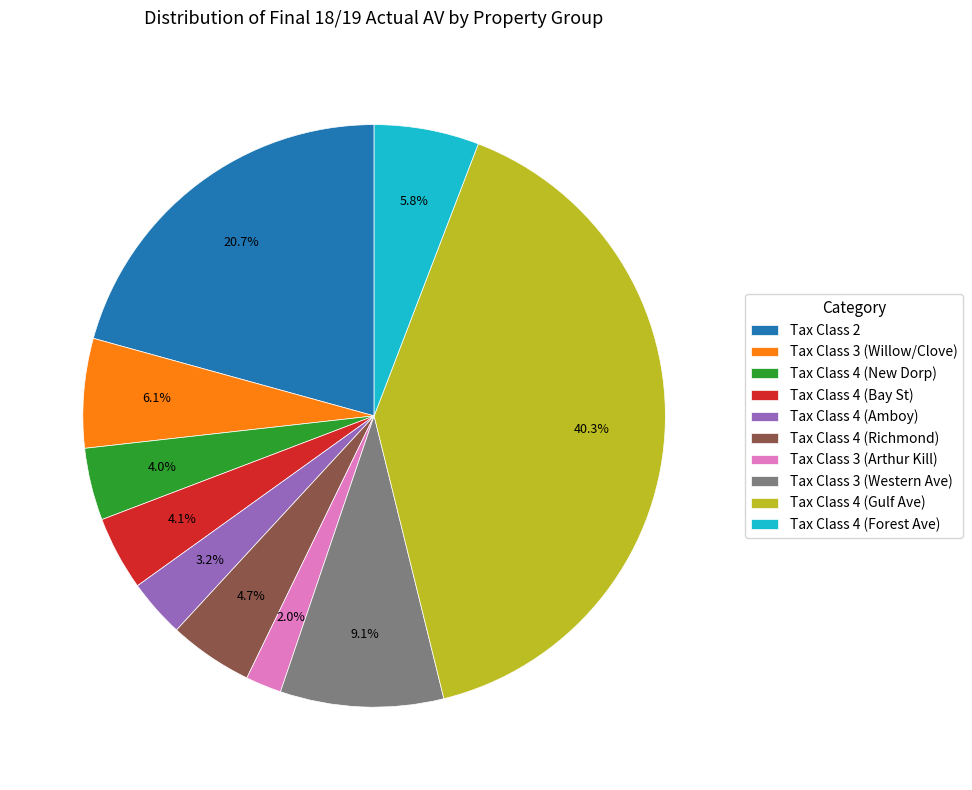

Which category has the smallest portion of the pie?

Tax Class 3 (Arthur Kill)